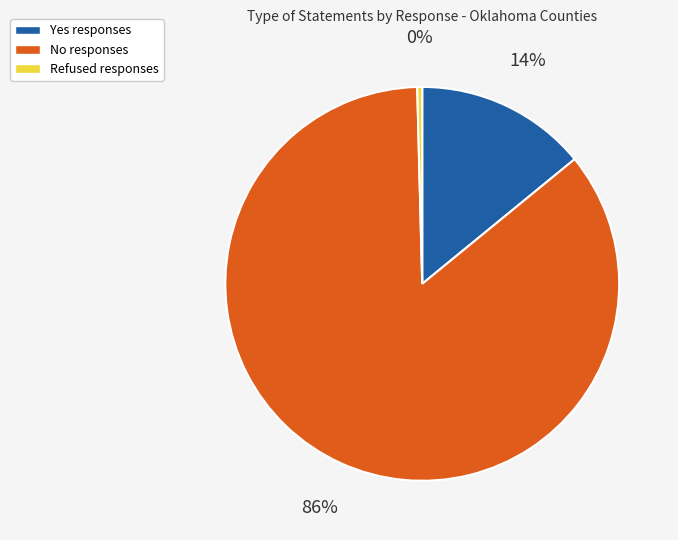

The Refused slice represents 0% of the pie. True or false?

True